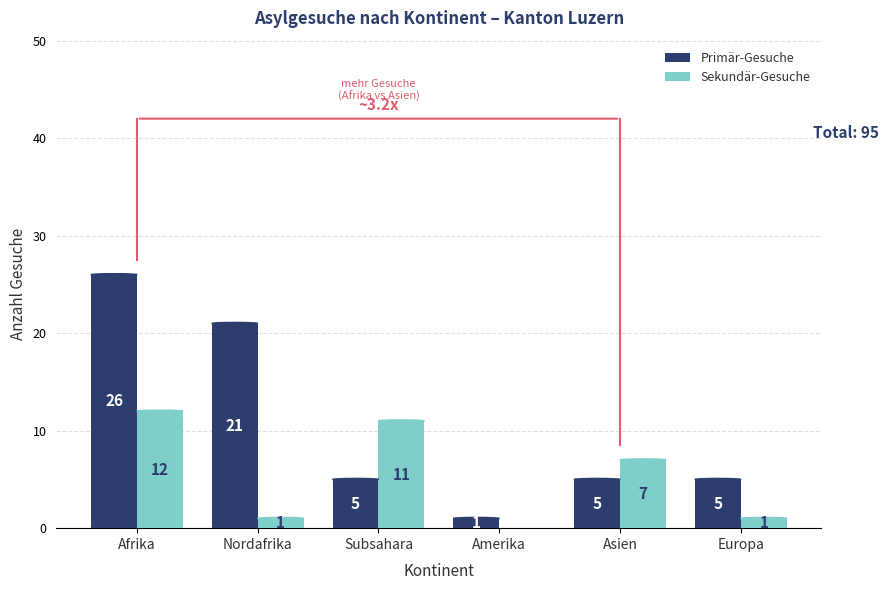

Is the value of Sekundär-Gesuche at Europa greater than the value of Primär-Gesuche at Subsahara?

No